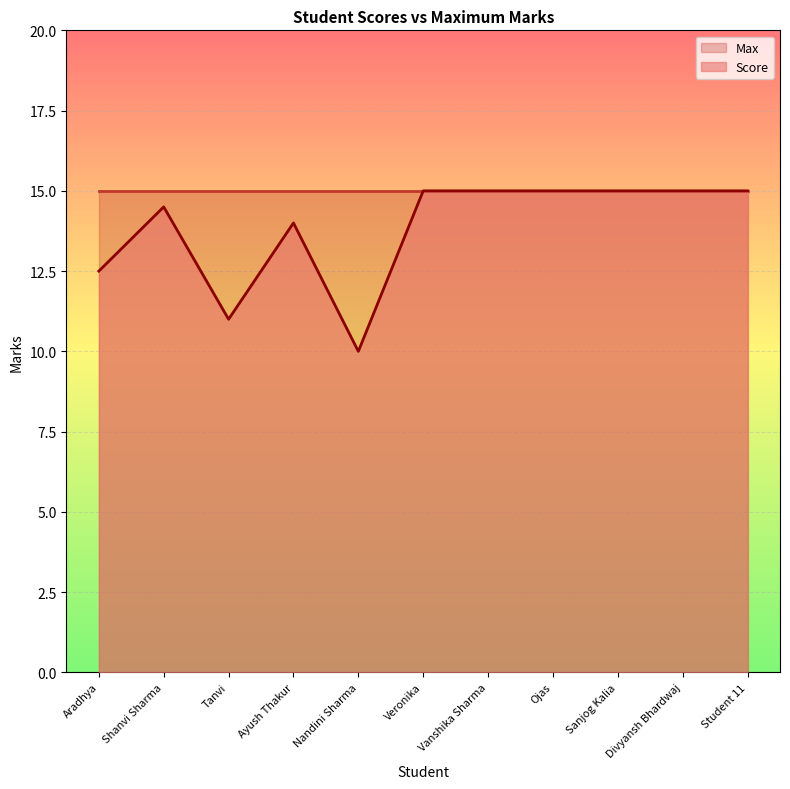

How many values are below 15?

5